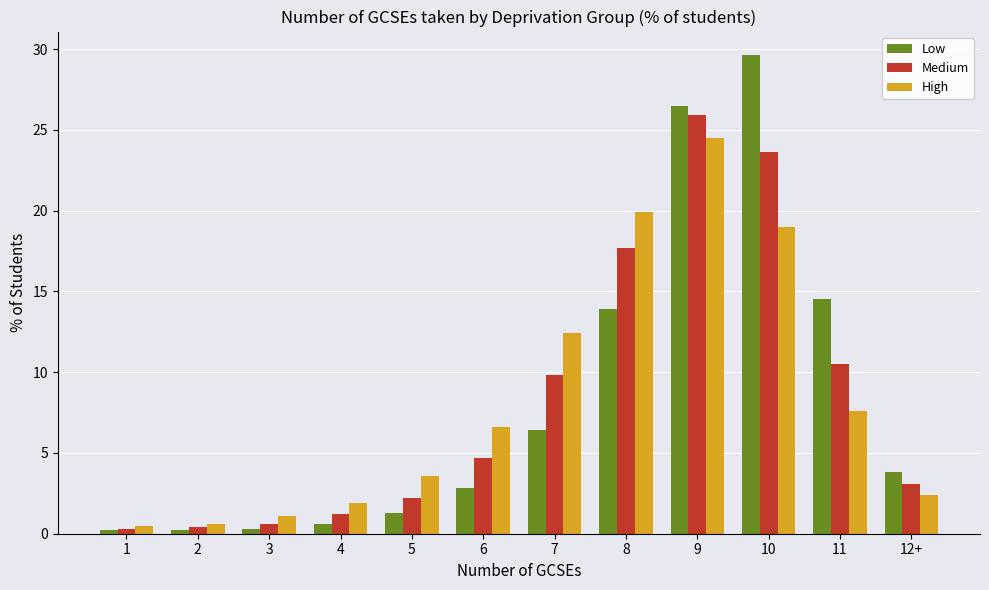

Is it true that Low equals 8.2 at 8?

False